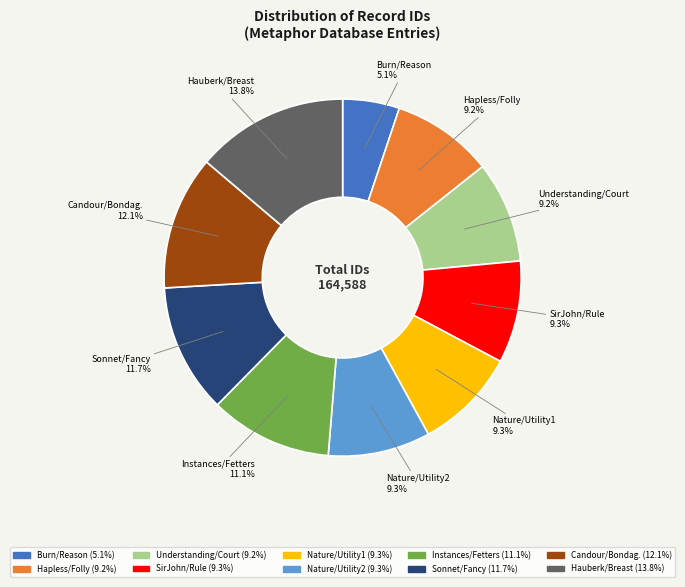

What is the largest slice in the pie chart?

Hauberk/Breast